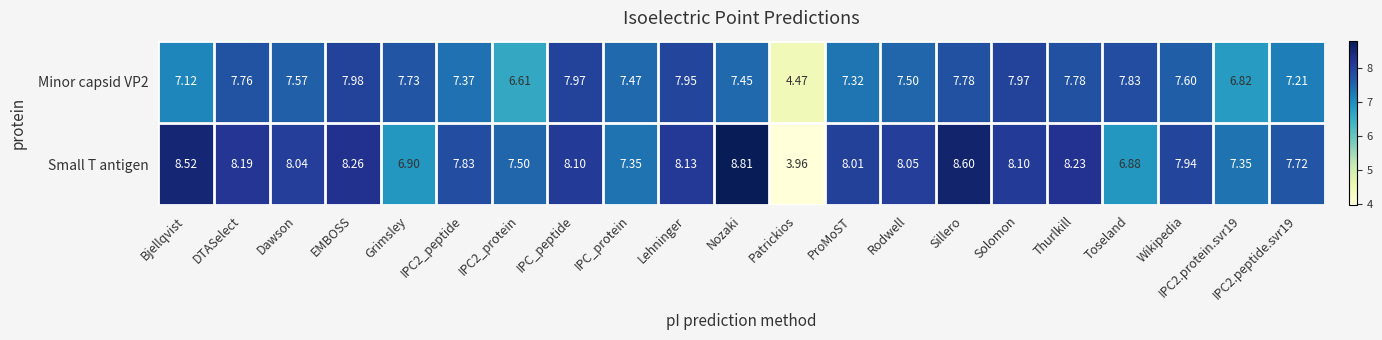

Which category has the highest value in the Small T antigen series?

Nozaki